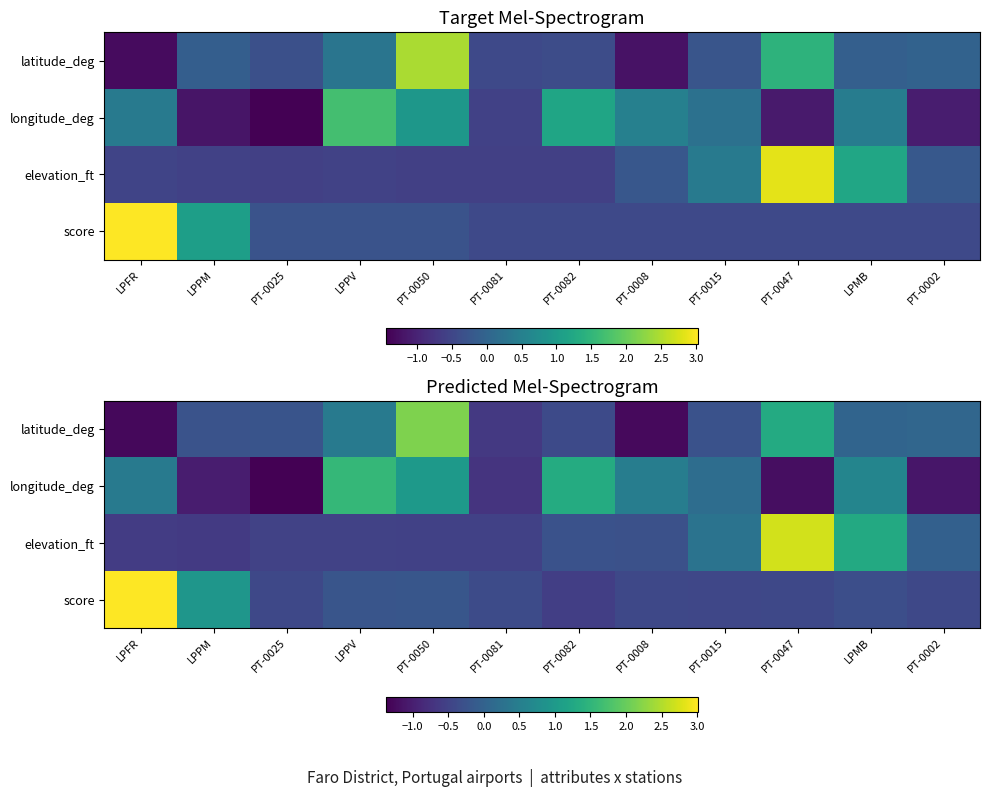

How many data points in longitude_deg are above 0?

7